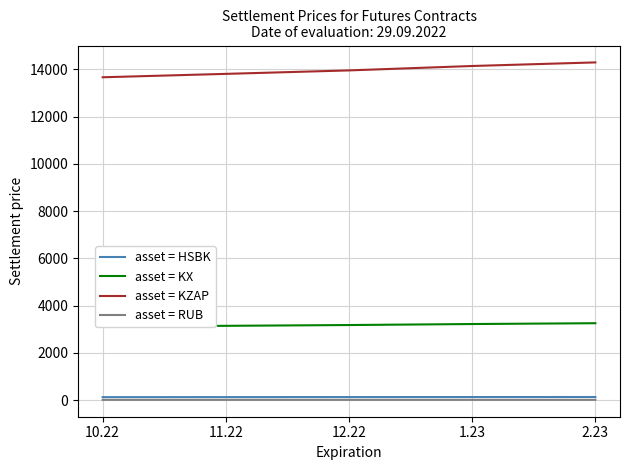

How many lines are shown in the chart?

4